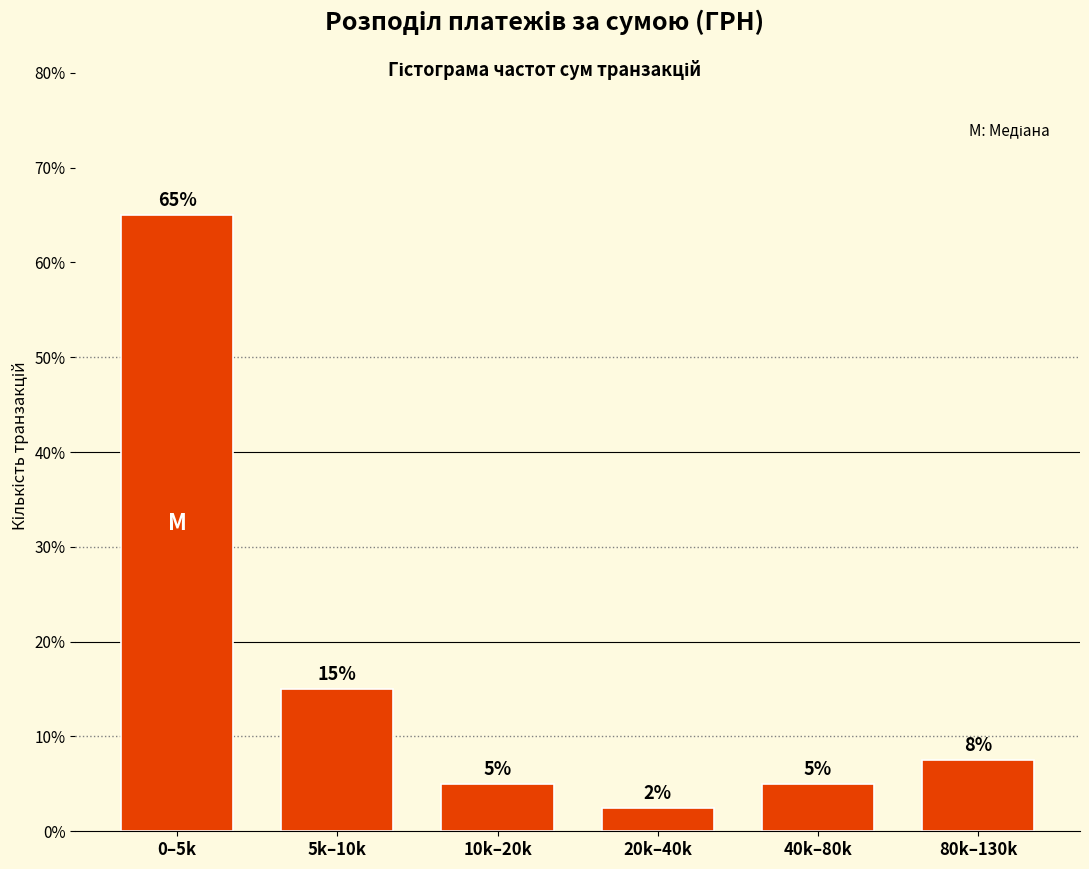

Where does the data first go above 7?

0–5k